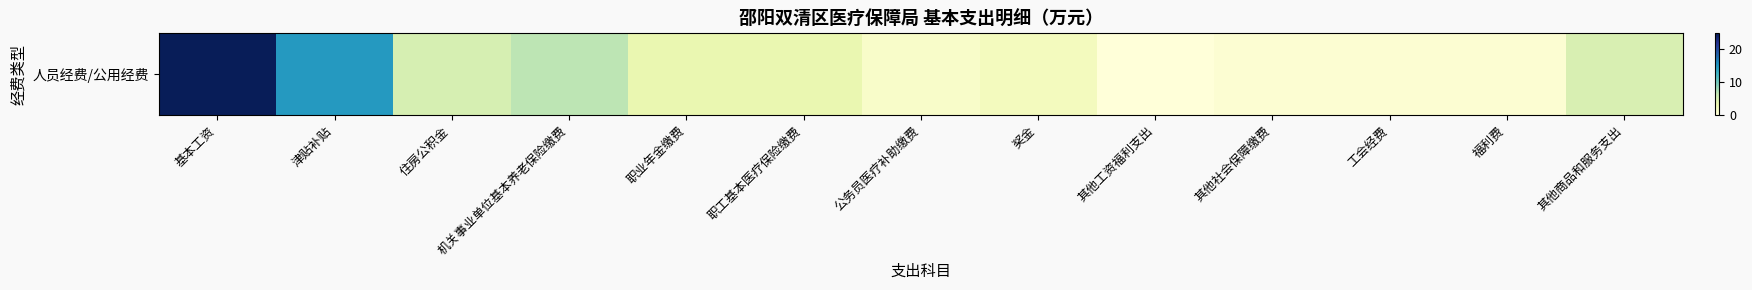

What is the sum of the values at 奖金 and 其他工资福利支出?

2.1